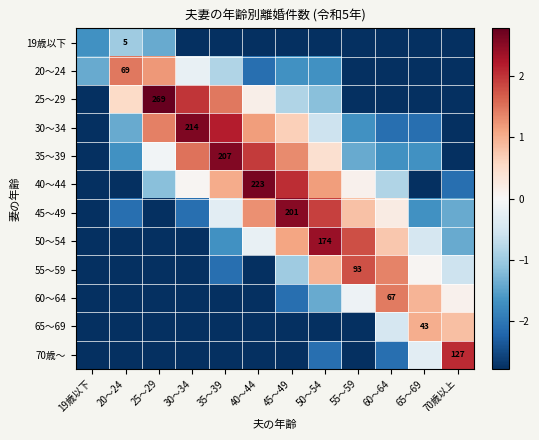

At how many categories does at least one series exceed 2?

7